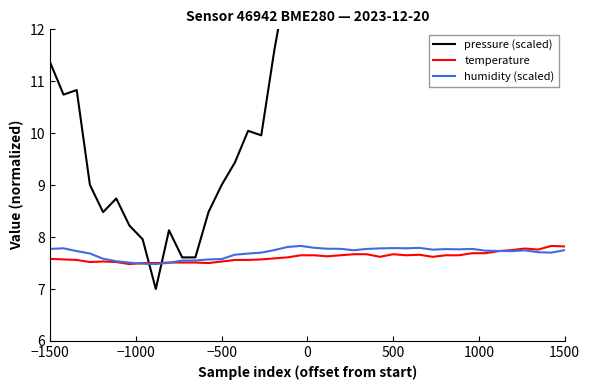

What are all the series names shown in the legend?

pressure (scaled), temperature, humidity (scaled)